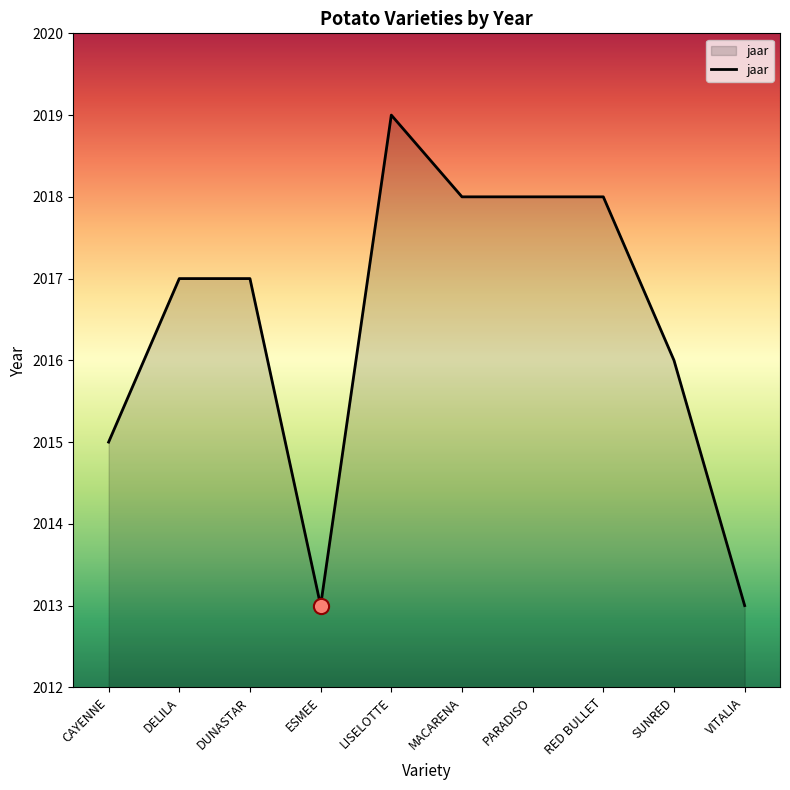

What is the change in value from RED BULLET to VITALIA?

-5